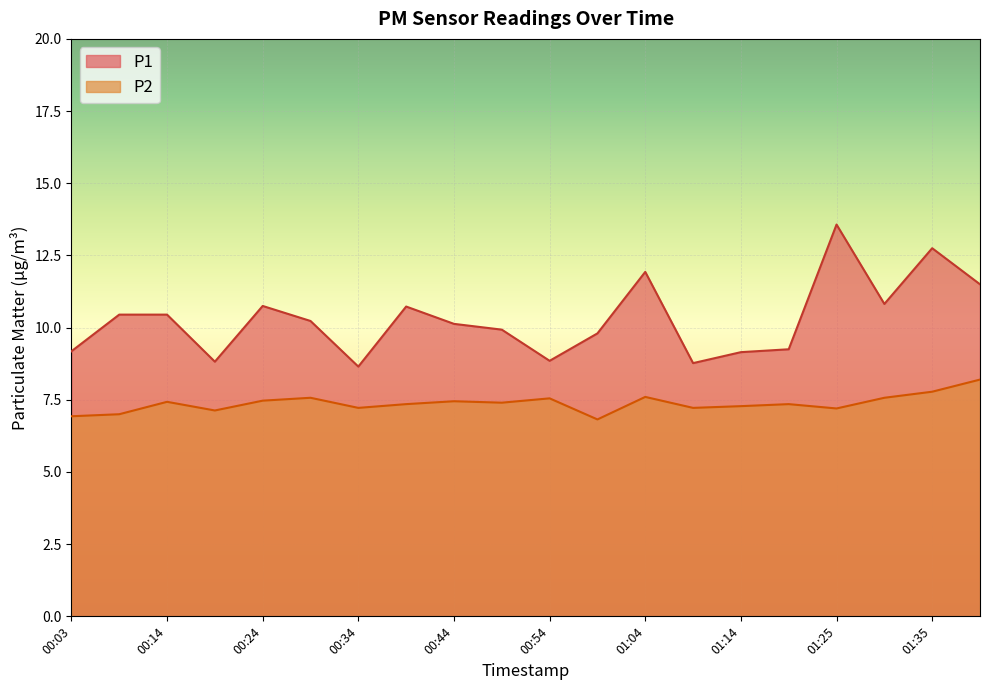

At which label does P2 reach its peak?

01:40